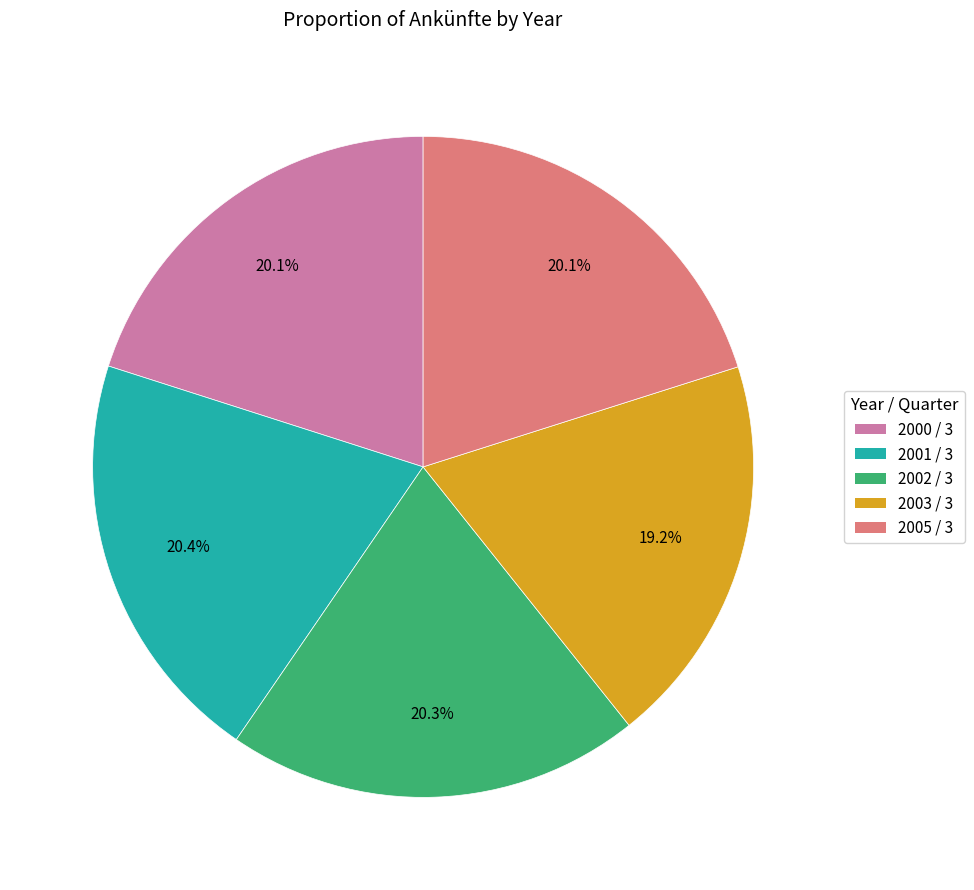

To the nearest percent, what is the combined percentage of 2000 / 3 and 2003 / 3?

39%